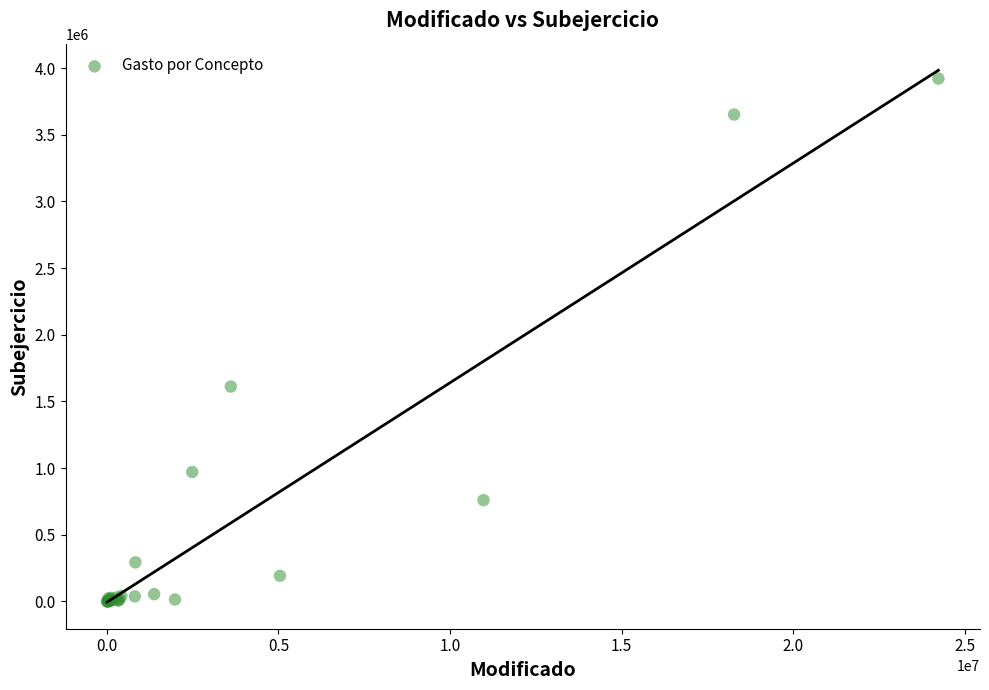

What Y value in the scatter plot is closest to 1960636?

1611466.1